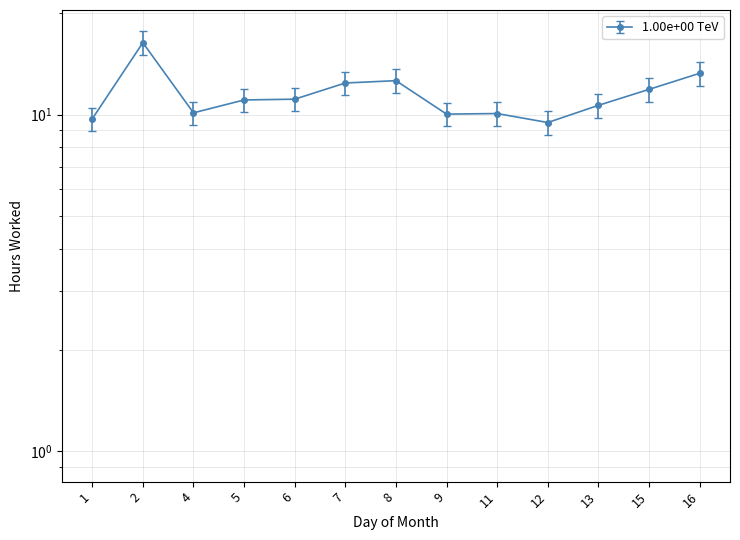

Rank the categories by value from lowest to highest.

12, 1, 9, 11, 4, 13, 5, 6, 15, 7, 8, 16, 2